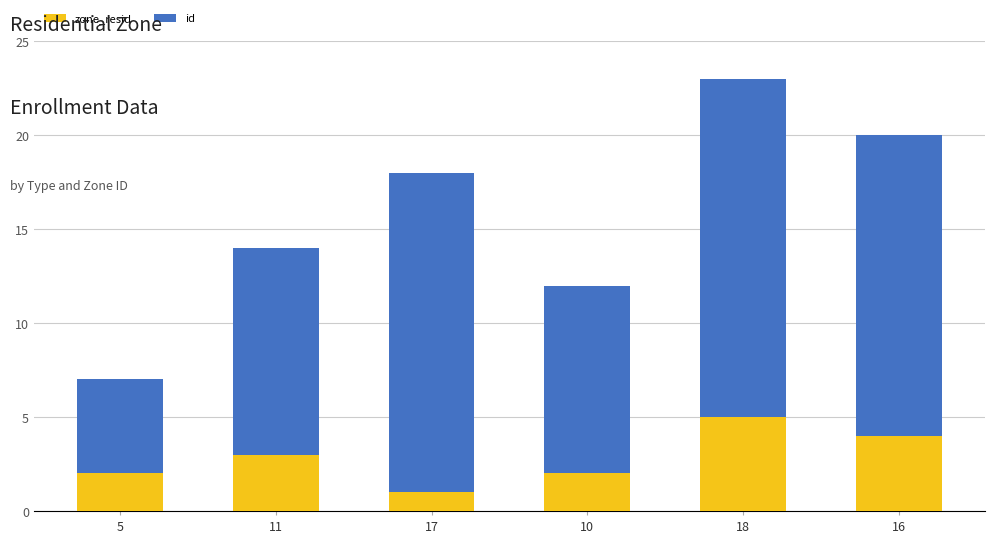

The value of zone_resid at 17 is 1. True or false?

True